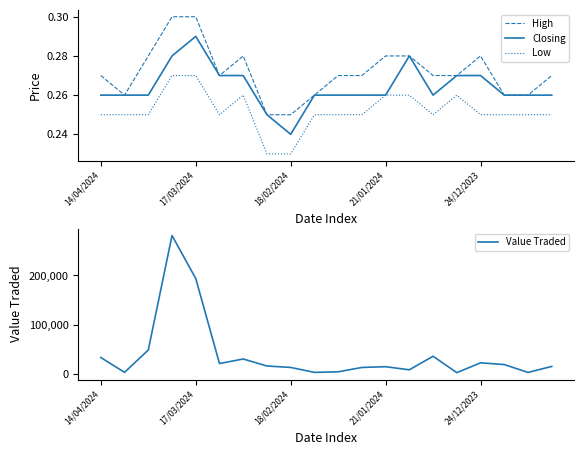

Is it true that Low equals 0.4 at 14/04/2024?

False